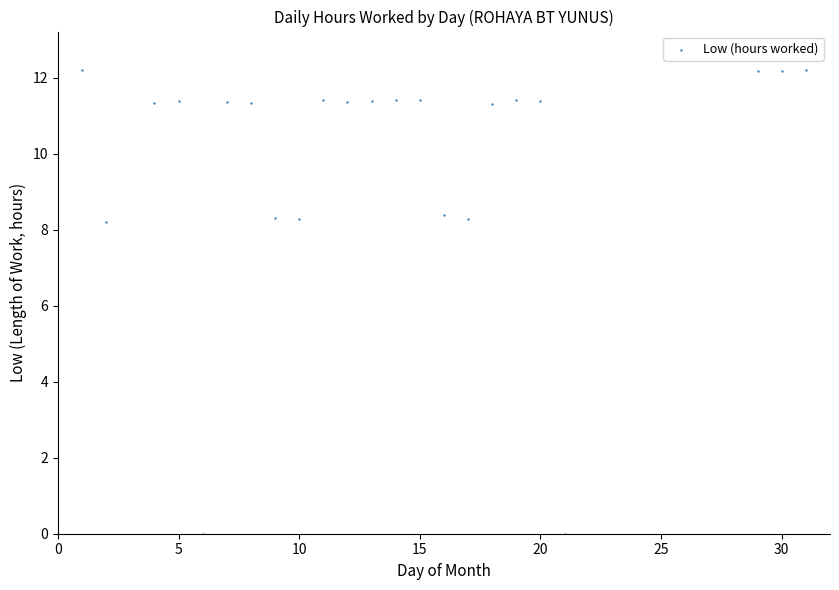

What is the range of X values (max minus min)?

30.0